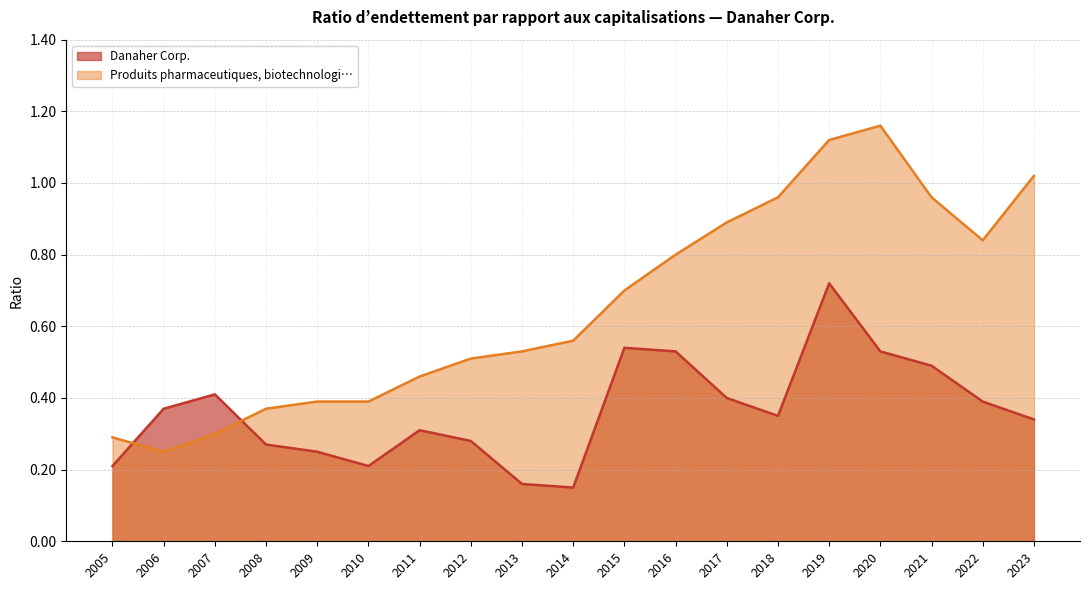

True or false: Produits pharmaceutiques, biotechnologi… and Danaher Corp. cross at least once.

True